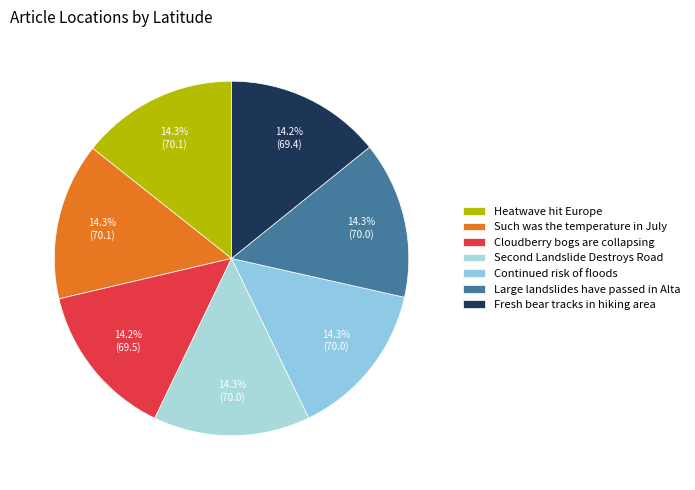

The Heatwave hit Europe slice represents 27% of the pie. True or false?

False